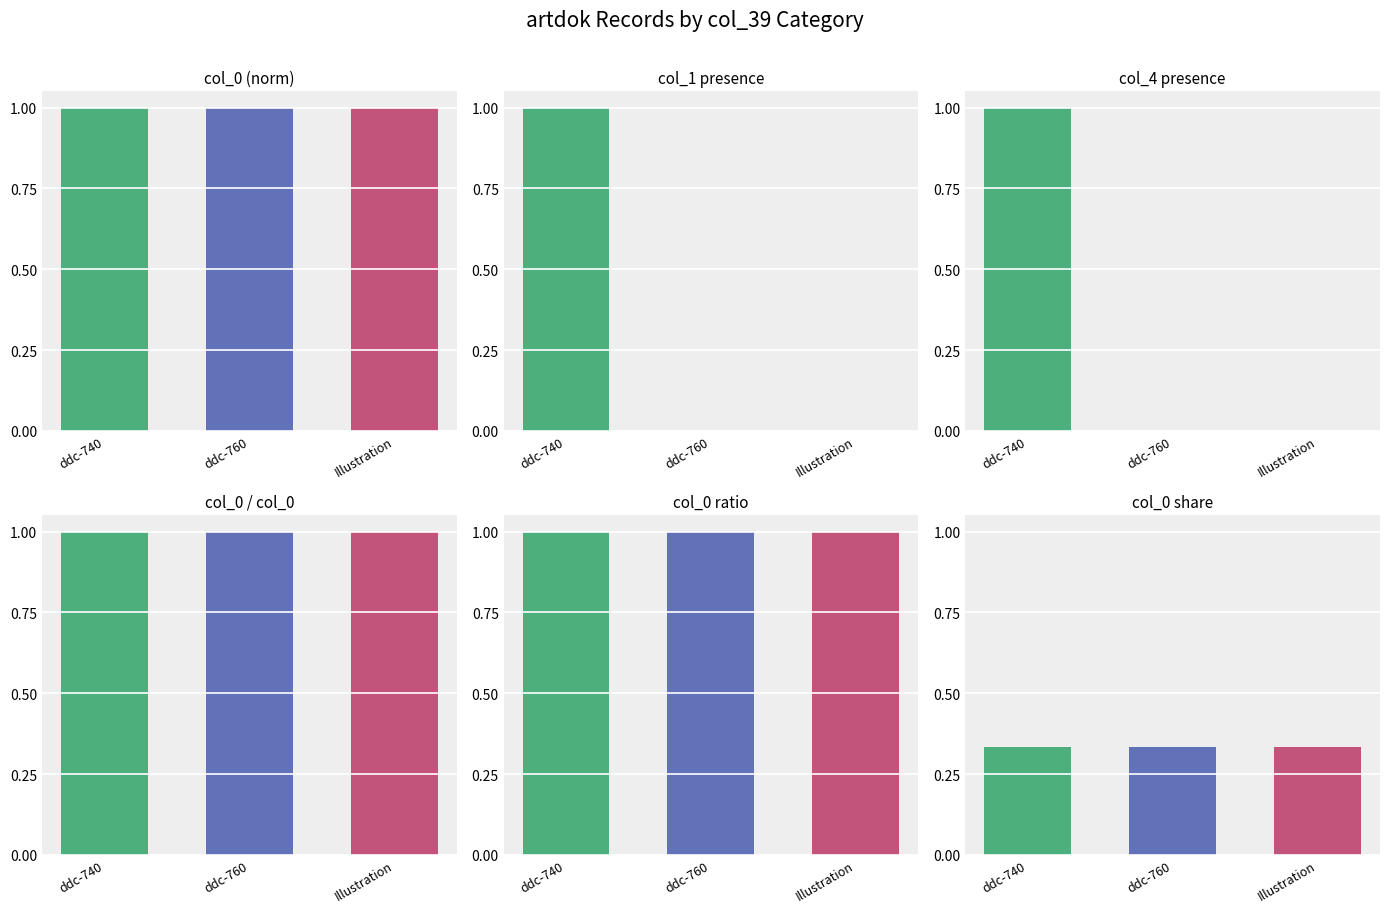

Reading left to right, extract all data points from this chart.

col_0 (norm): 1.0	1.0	1.0
col_1 presence: 1.0	0.0	0.0
col_4 presence: 1.0	0.0	0.0
col_0 / col_0: 1.0	1.0	1.0
col_0 ratio: 1.0	1.0	1.0
col_0 share: 0.3	0.3	0.3